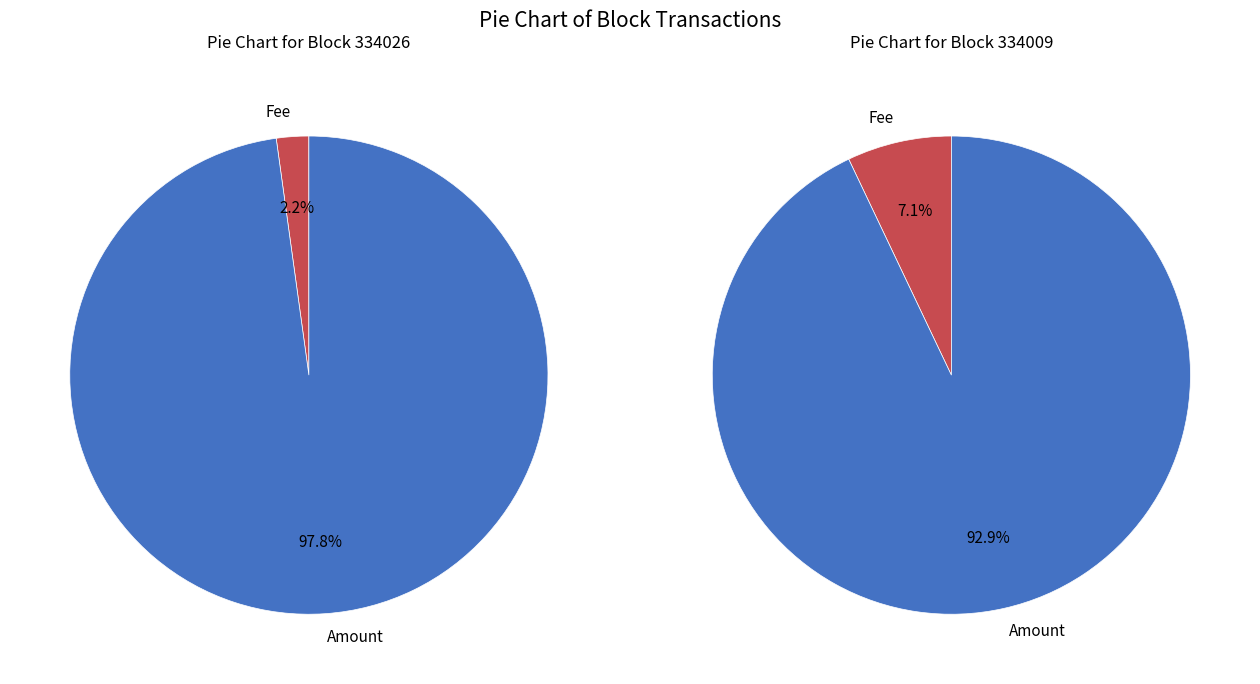

Which slice is the largest?

Amount